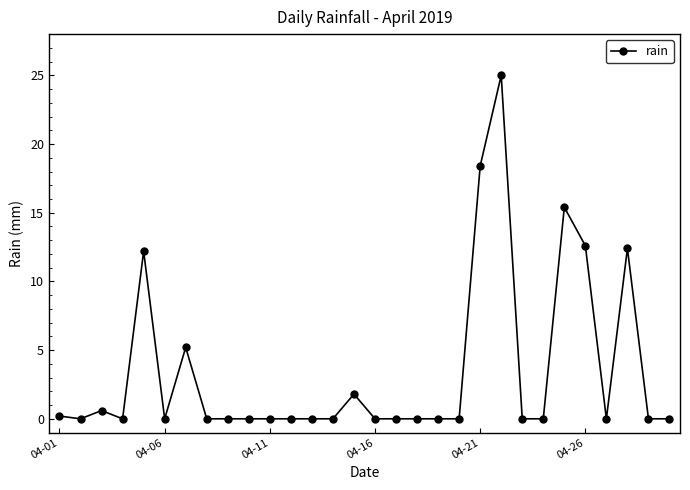

What is the difference between the second highest and second lowest values?

18.4